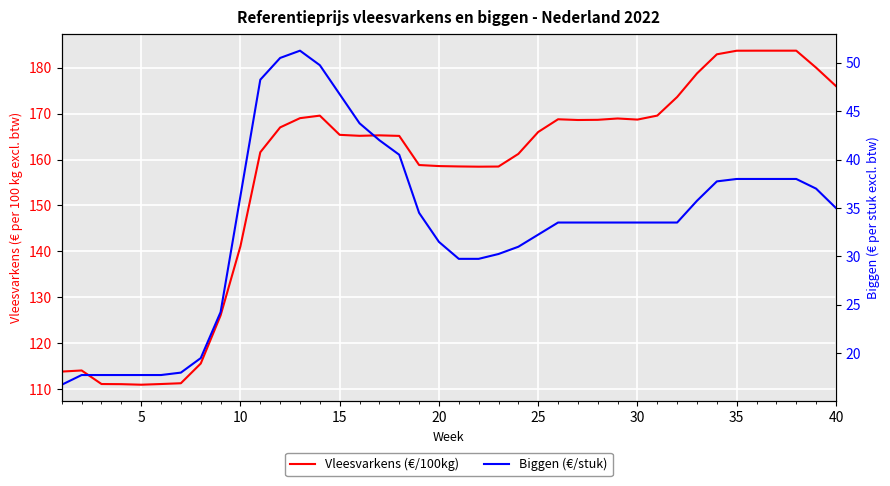

Reading left to right, extract all data points from this chart.

Vleesvarkens (€/100kg): 113.8	114.1	111.1	111.1	111.0	111.1	111.3	115.6	126.1	141.1	161.6	167.0	169.0	169.6	165.4	165.2	165.3	165.2	158.8	158.6	158.5	158.4	158.5	161.2	166.0	168.8	168.6	168.7	168.9	168.7	169.6	173.6	178.8	182.9	183.7	183.7	183.7	183.7	180.0	176.0
Biggen (€/stuk): 16.8	17.8	17.8	17.8	17.8	17.8	18.0	19.5	24.2	36.2	48.2	50.5	51.2	49.8	46.8	43.8	42.0	40.5	34.5	31.5	29.8	29.8	30.2	31.0	32.2	33.5	33.5	33.5	33.5	33.5	33.5	33.5	35.8	37.8	38.0	38.0	38.0	38.0	37.0	35.0